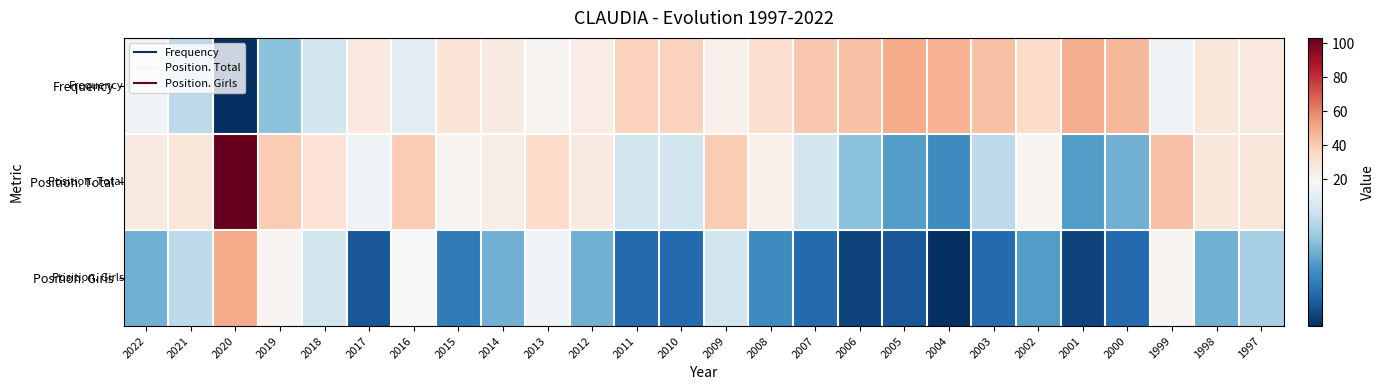

Reading left to right, extract all data points from this chart.

Frequency: 2022=18	2021=15	2020=5	2019=13	2018=16	2017=27	2016=17	2015=30	2014=26	2013=21	2012=25	2011=38	2010=38	2009=23	2008=33	2007=41	2006=43	2005=50	2004=48	2003=43	2002=35	2001=49	2000=46	1999=18	1998=28	1997=27
Position. Total: 2022=26	2021=29	2020=103	2019=40	2018=31	2017=18	2016=40	2015=21	2014=24	2013=34	2012=26	2011=16	2010=16	2009=40	2008=23	2007=16	2006=13	2005=11	2004=10	2003=15	2002=20	2001=11	2000=12	1999=43	1998=28	1997=29
Position. Girls: 2022=12	2021=15	2020=50	2019=20	2018=16	2017=7	2016=19	2015=9	2014=12	2013=18	2012=12	2011=8	2010=8	2009=16	2008=10	2007=8	2006=6	2005=7	2004=5	2003=8	2002=11	2001=6	2000=8	1999=20	1998=12	1997=14